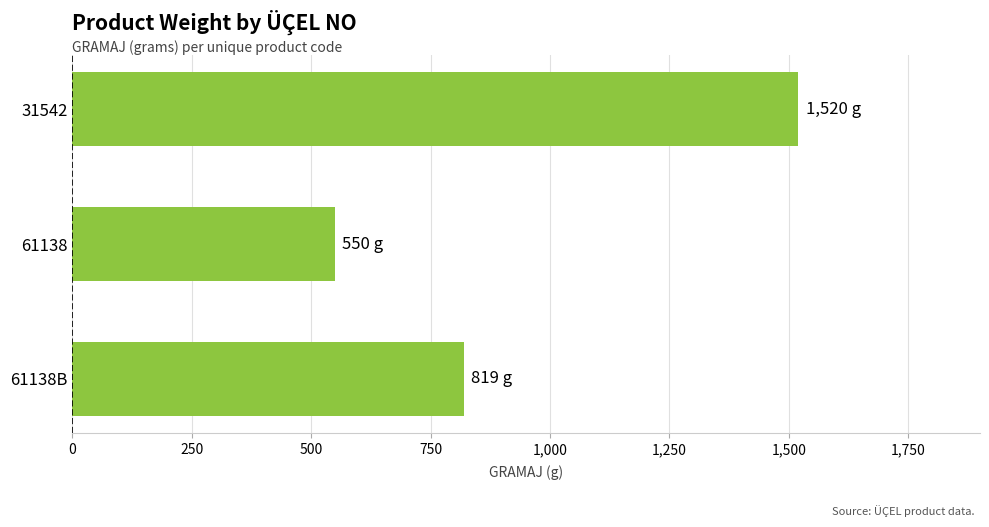

What is the sum of all values?

2889